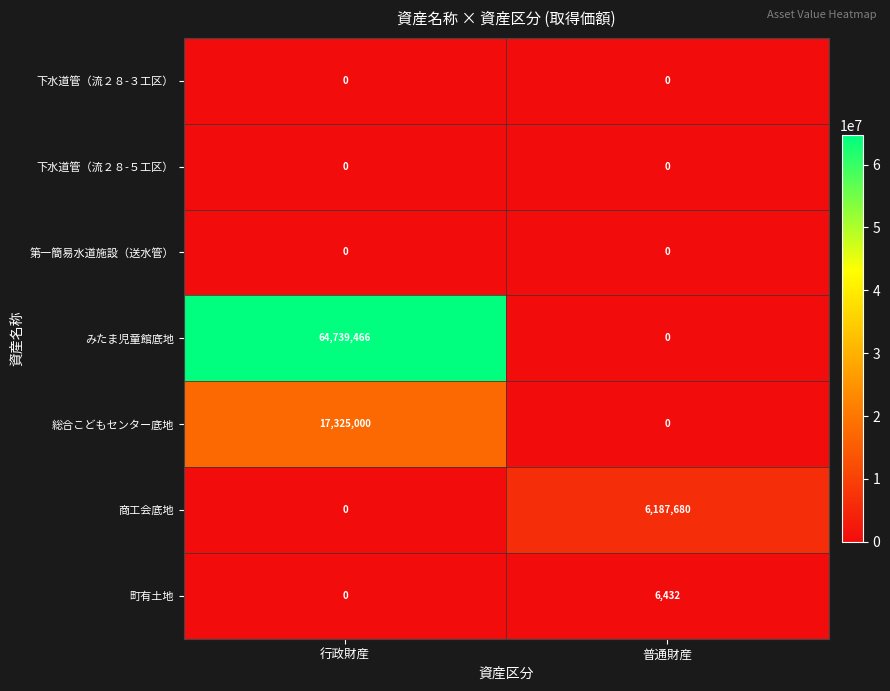

Which category has the lowest value in the 商工会底地 series?

行政財産